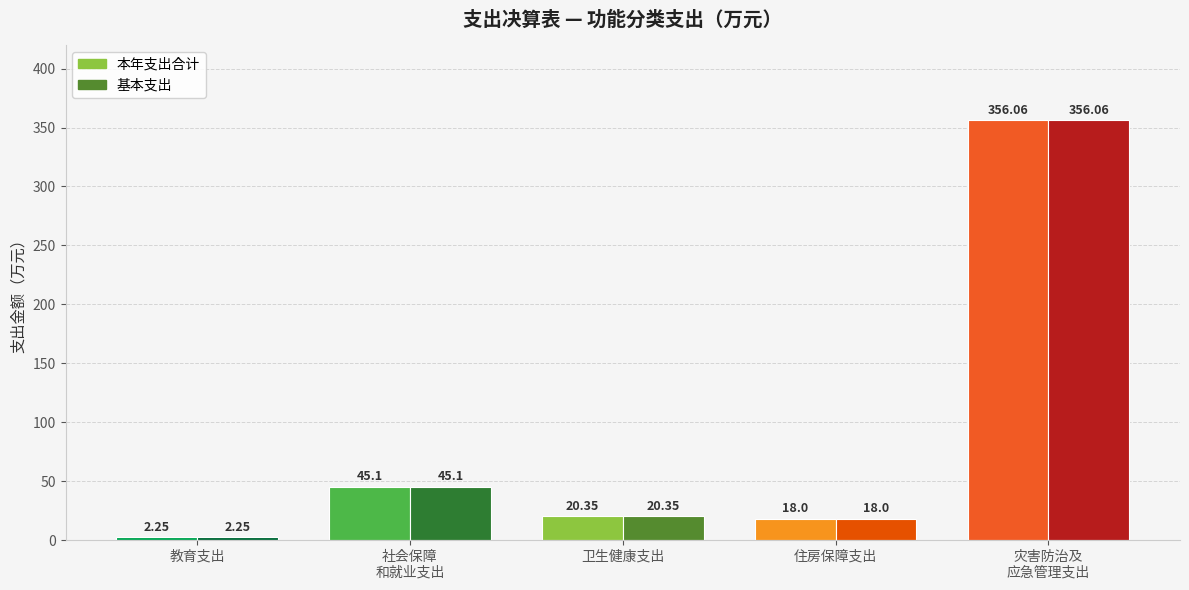

List the series in order of their peak value, highest first.

本年支出合计, 基本支出